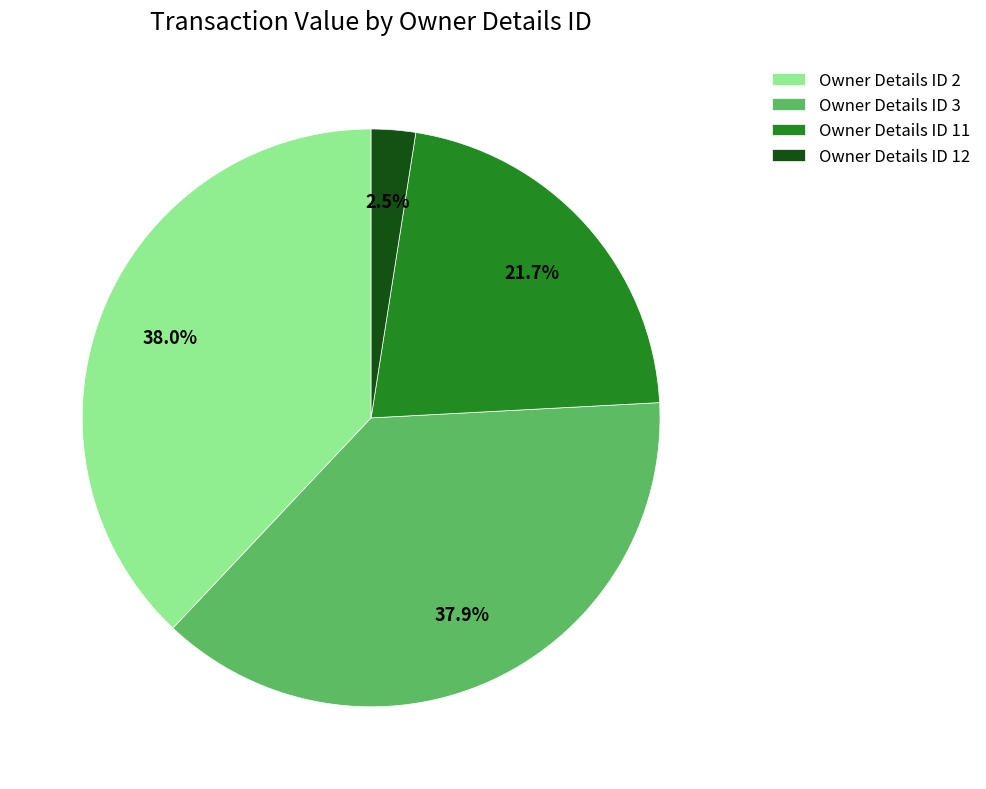

Is there any slice that represents more than half of the pie?

No